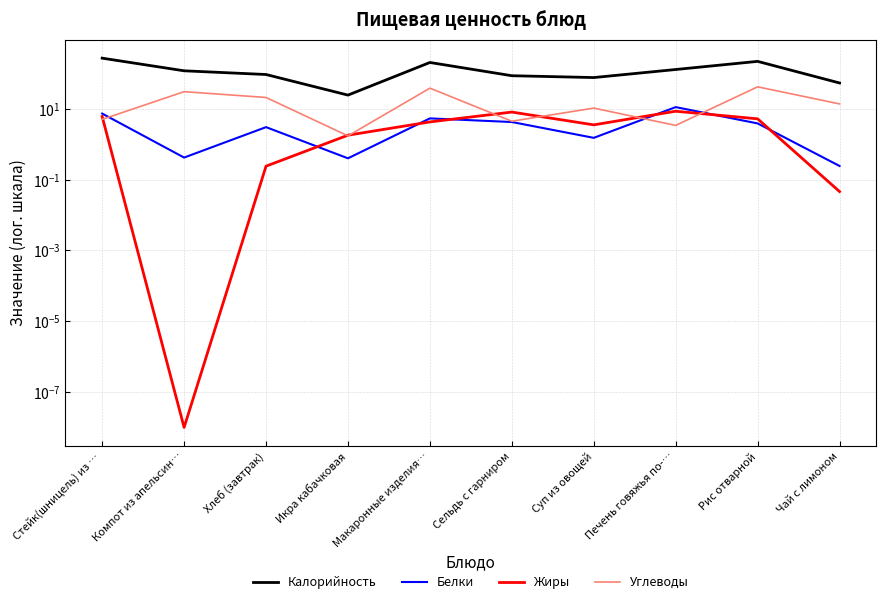

Where does the Белки series first go above 3?

Стейк(шницель) из …